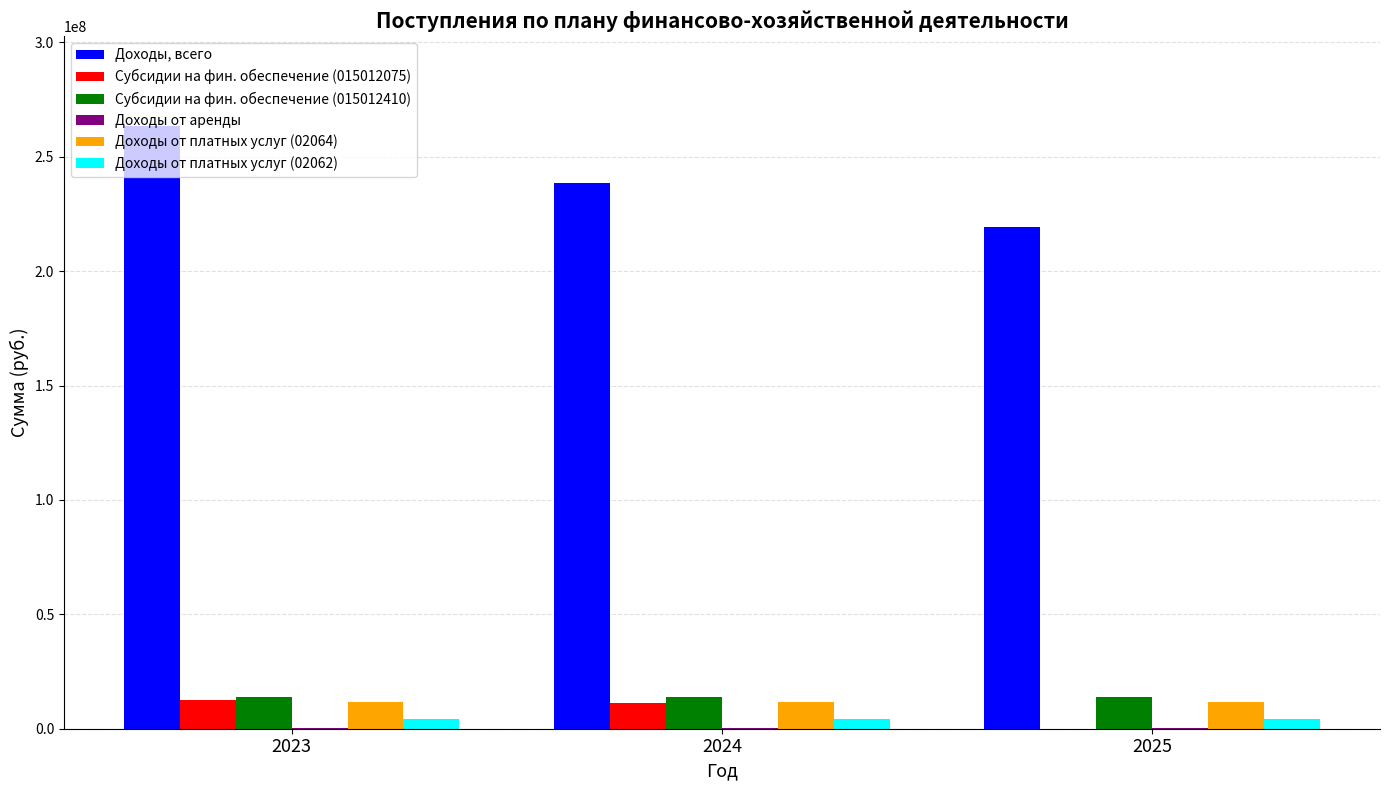

What is the sum of the Доходы, всего values at 2023 and 2025?

482526737.4